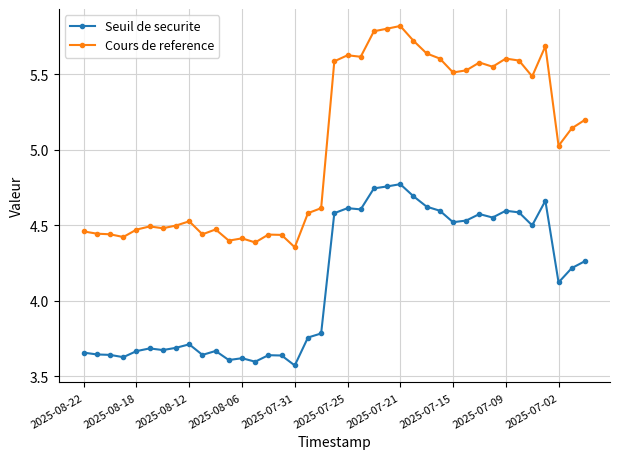

Which series has the largest range (max minus min)?

Cours de reference